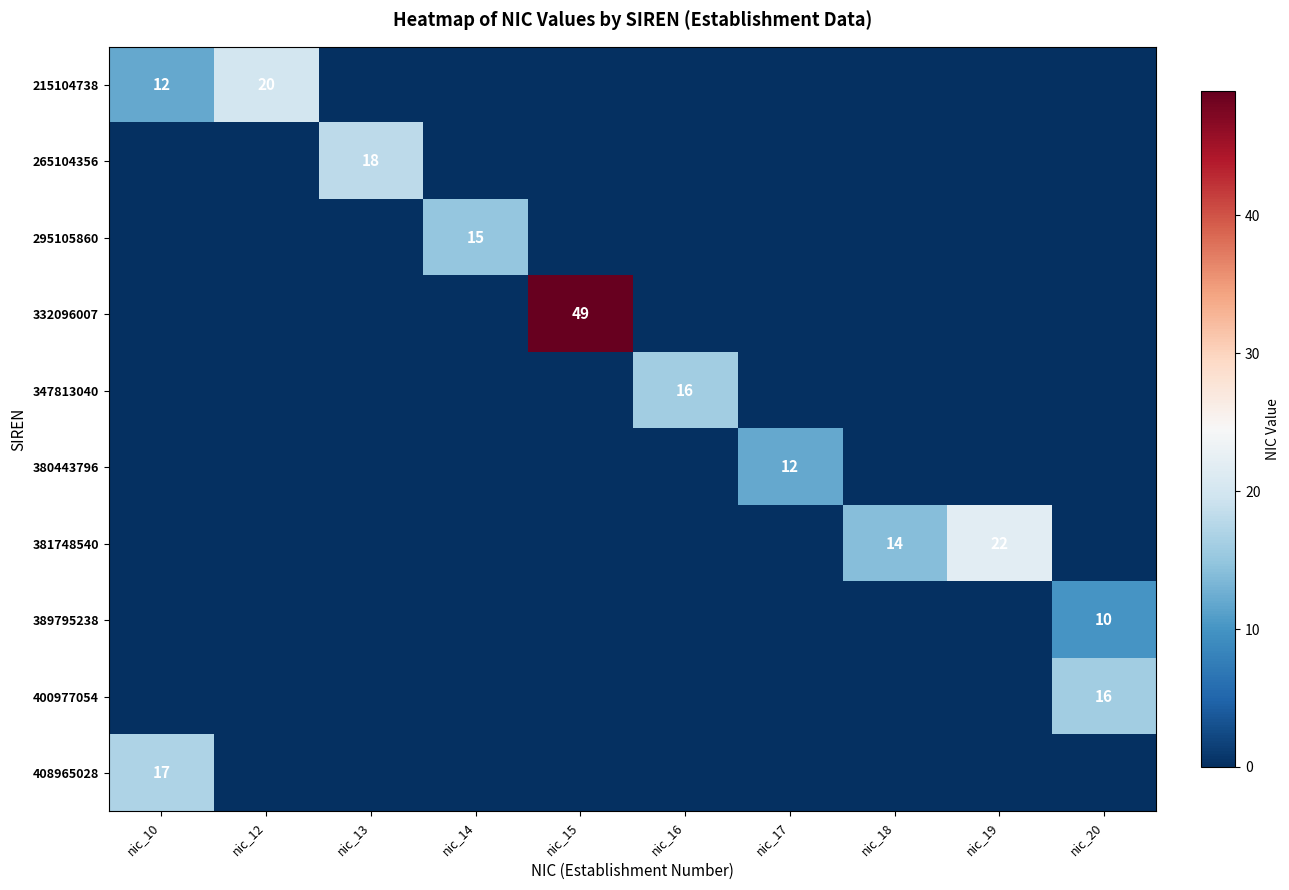

The 265104356 series shows -10 at nic_18. True or false?

False